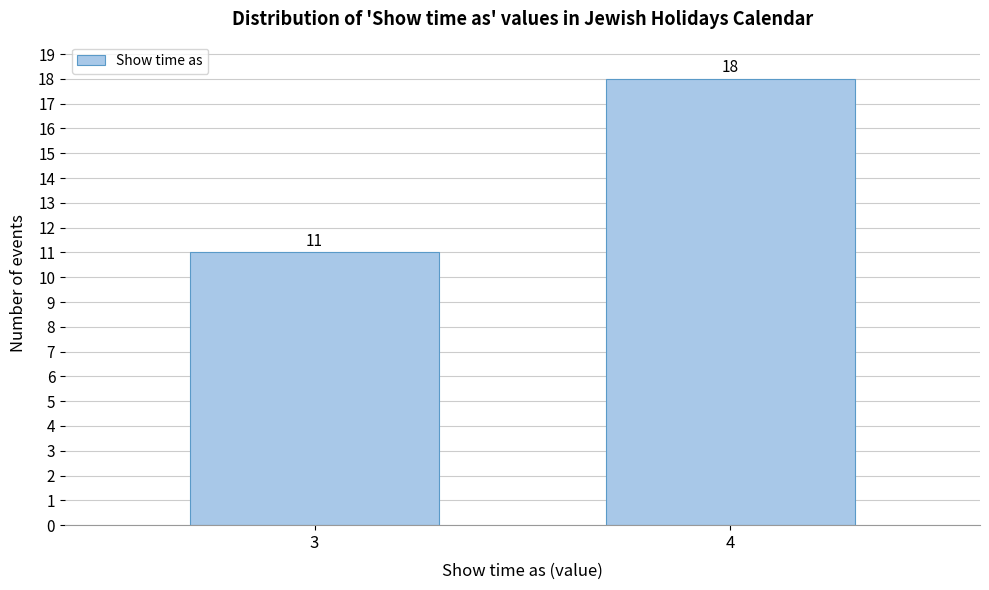

Reading left to right, extract all data points from this chart.

3=11	4=18